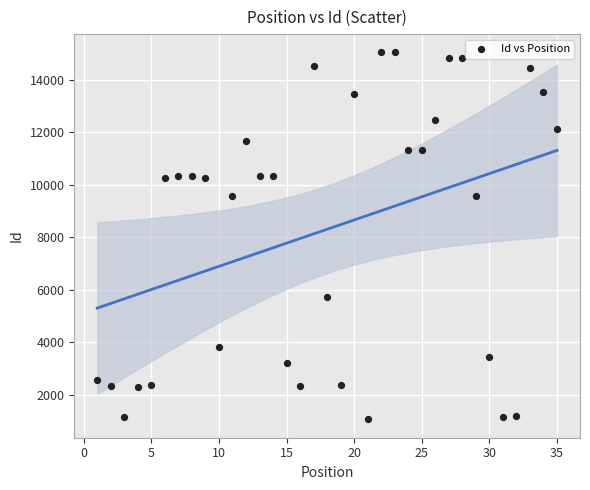

What is the range of Y values (max minus min)?

13980